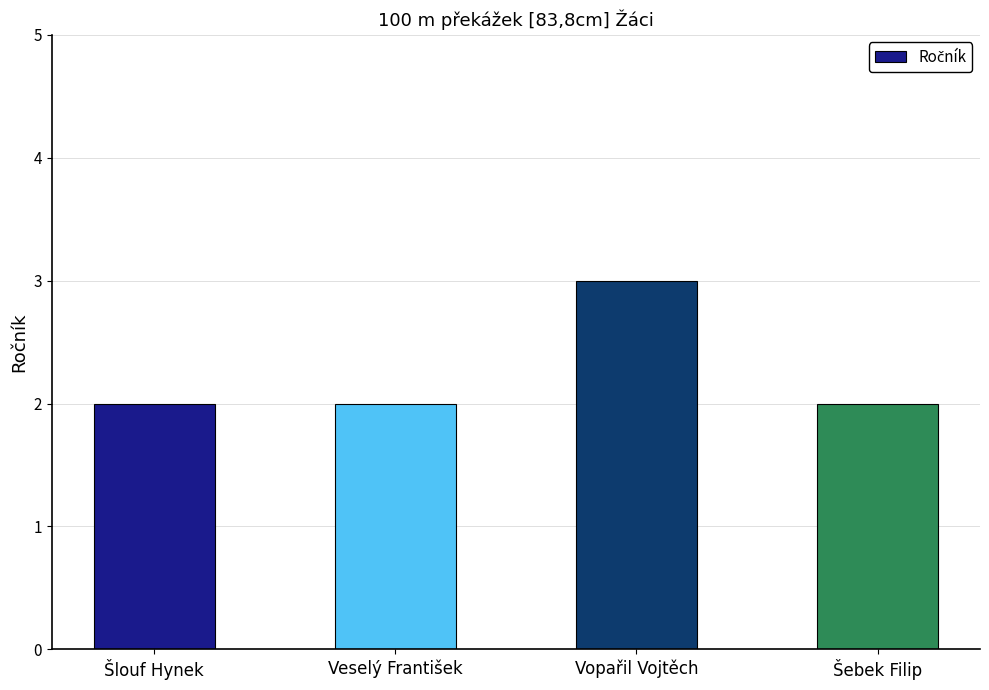

What is the greatest value displayed?

3